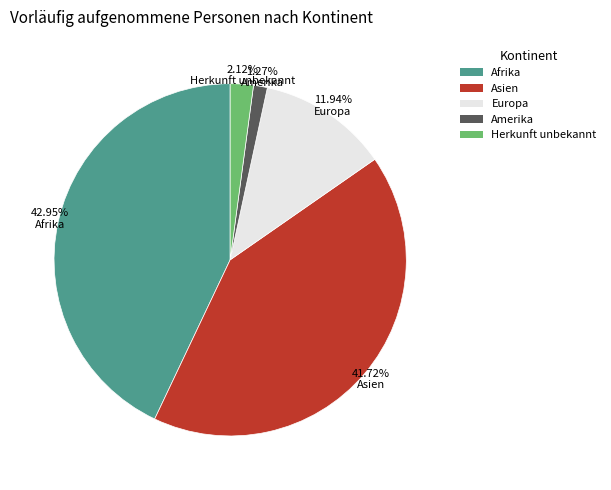

Approximately how many times larger is the value at Europa compared to Asien?

0.3